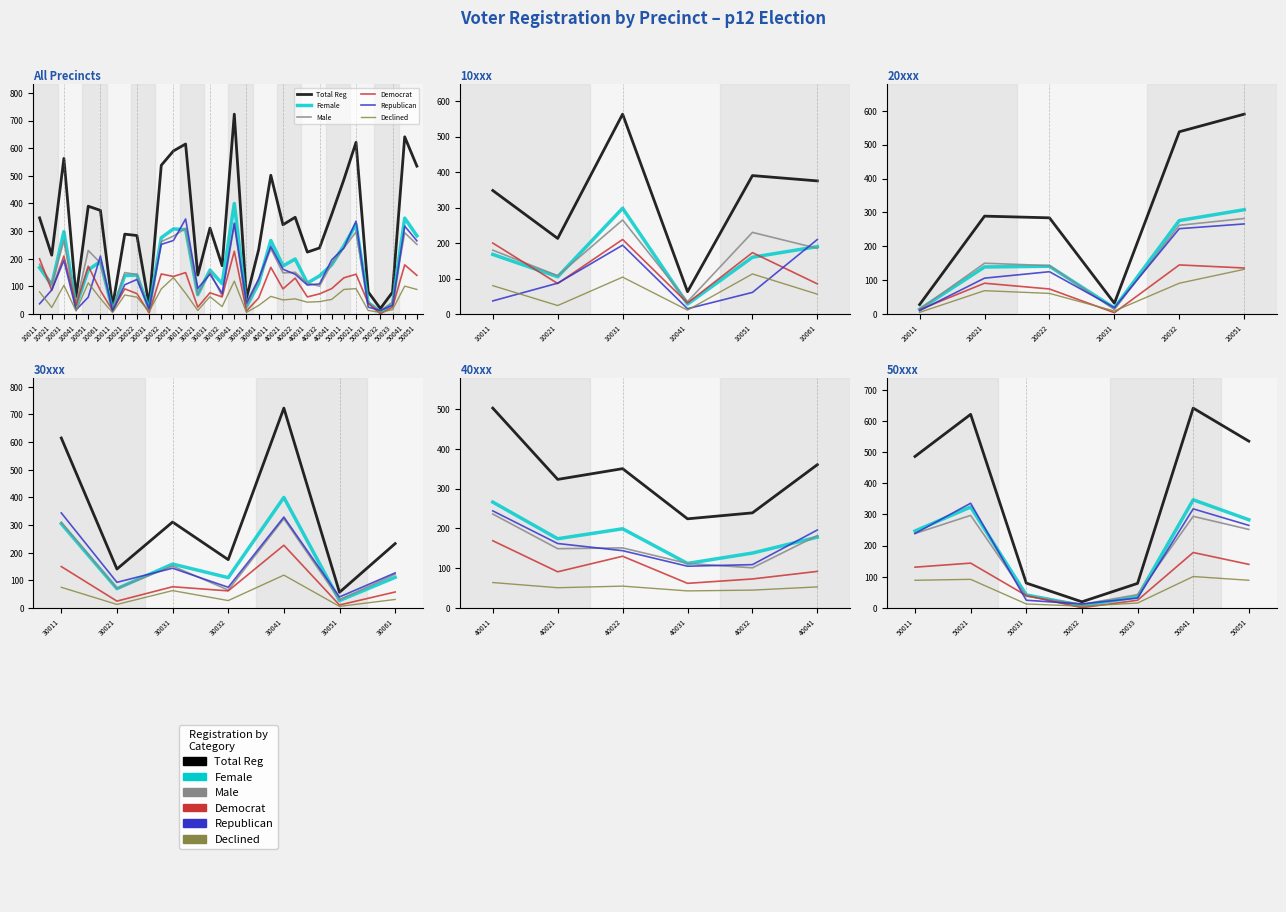

Which category has the lowest value in the Democrat series?

50032